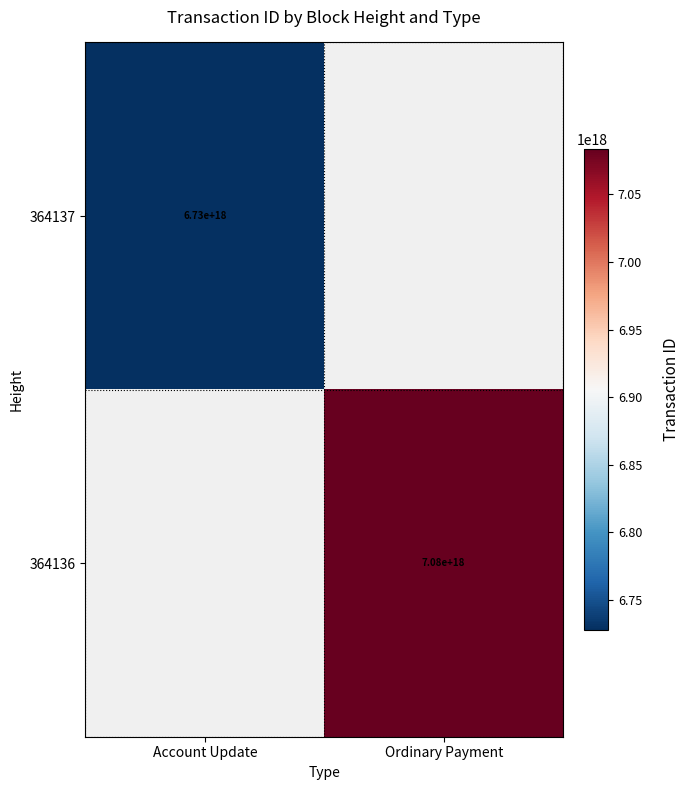

Is the value of 364136 at Ordinary Payment greater than the value of 364137 at Account Update?

Yes